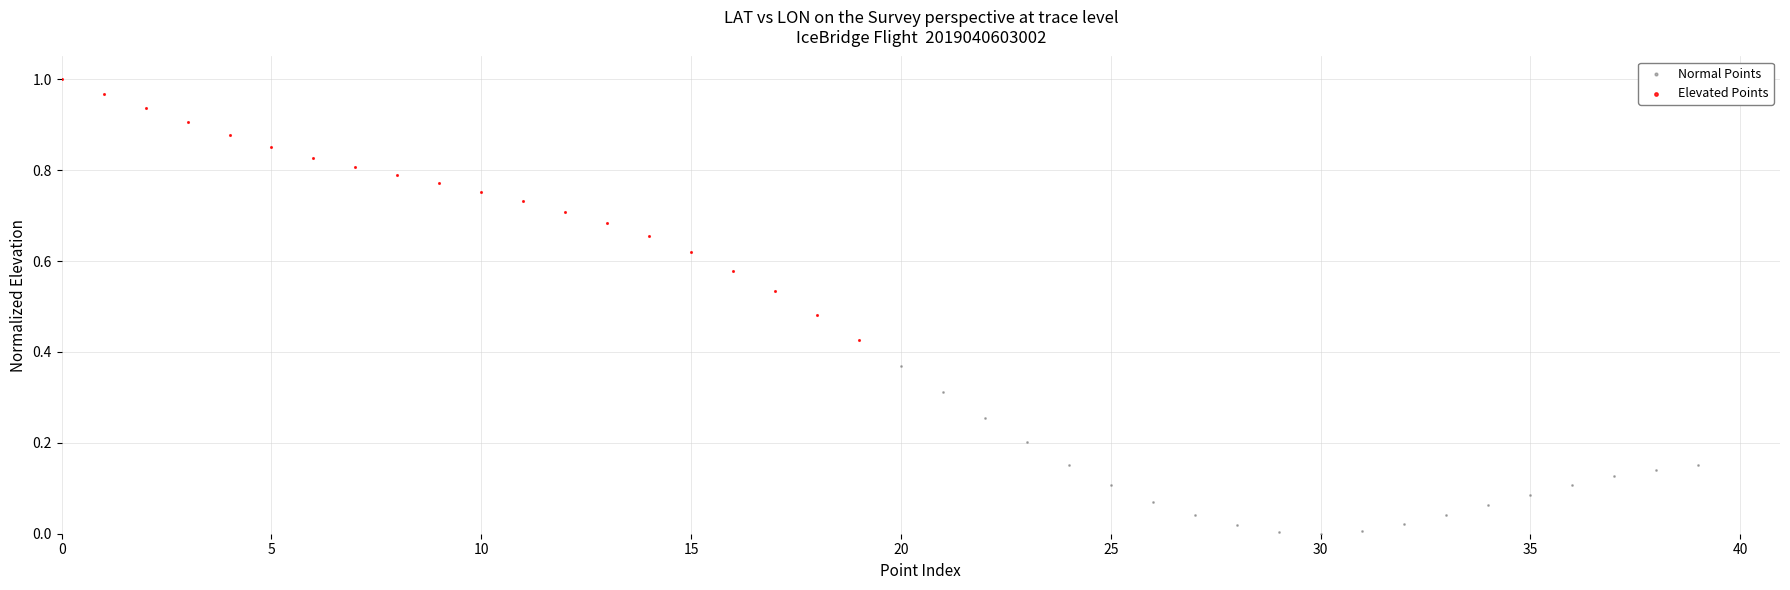

Which series contains the lowest Y value?

Normal Points